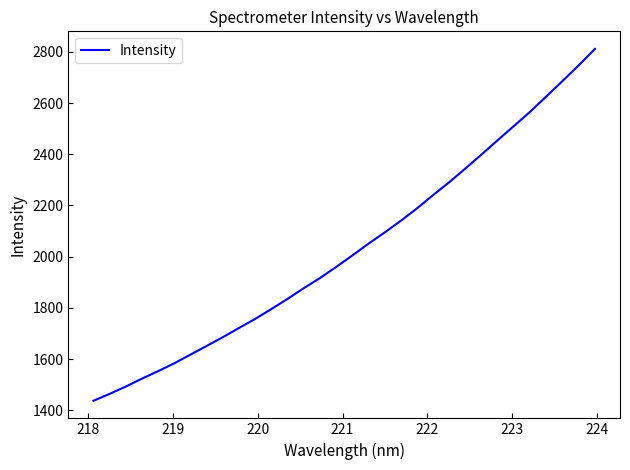

What is the greatest value displayed?

2811.5